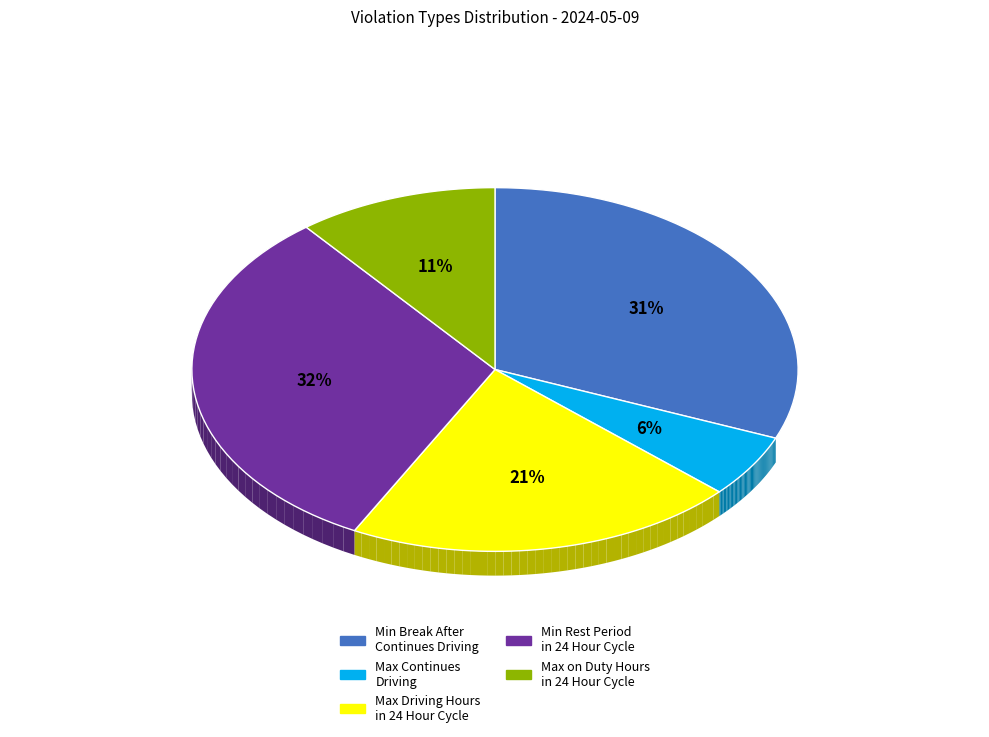

To the nearest percent, what percentage of the pie is Minimum continues rest period in 24 Hour Cycle?

32%